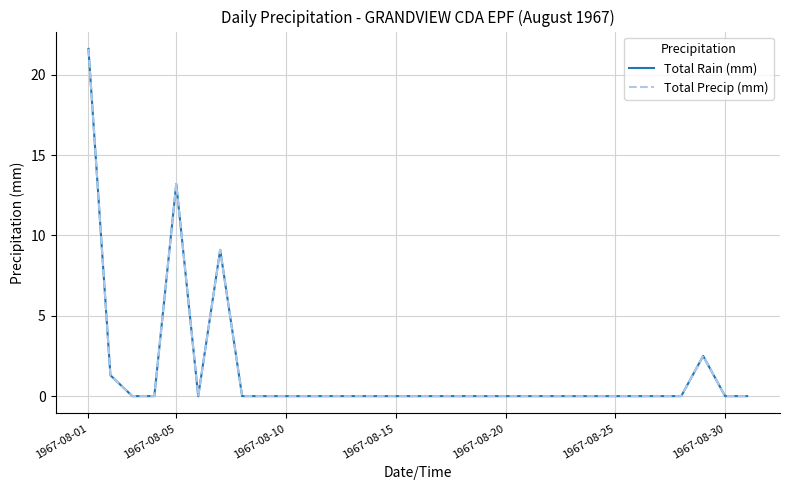

True or false: Total Rain (mm) and Total Precip (mm) cross at least once.

False